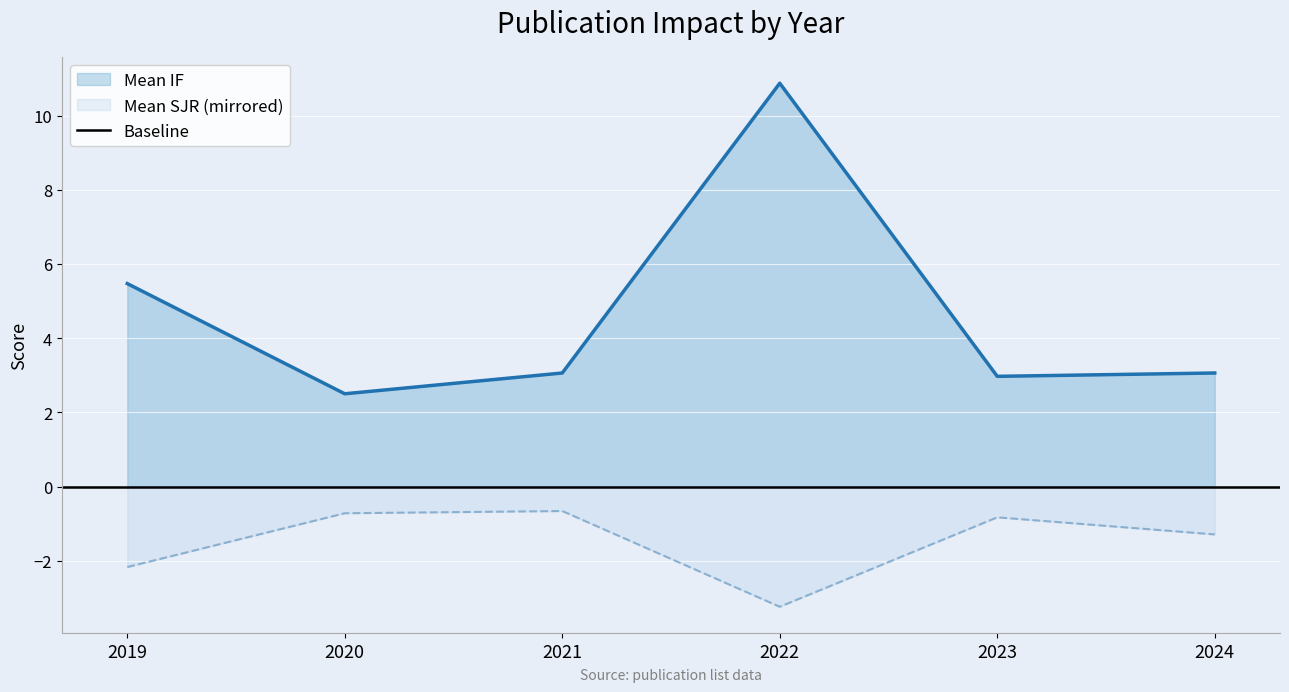

Is the value of Mean SJR at 2021 greater than the value of Mean IF at 2022?

No